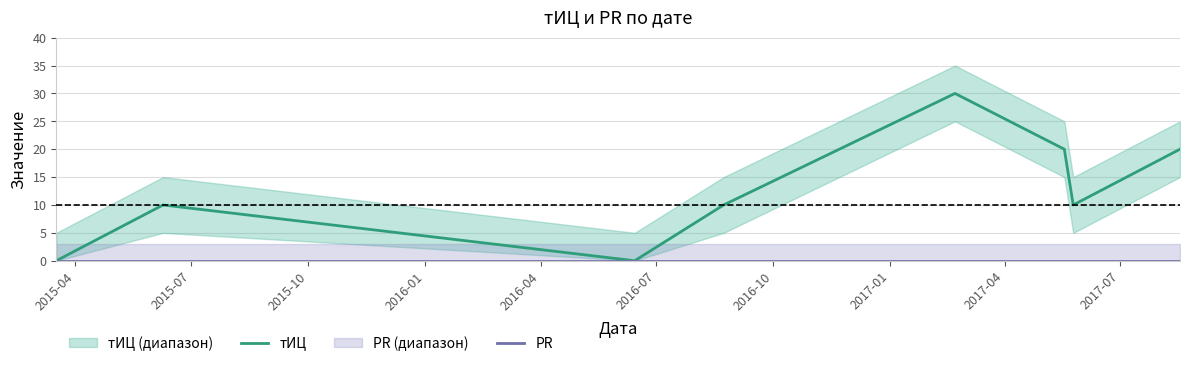

True or false: PR has more than 1 points higher than both neighbors.

False